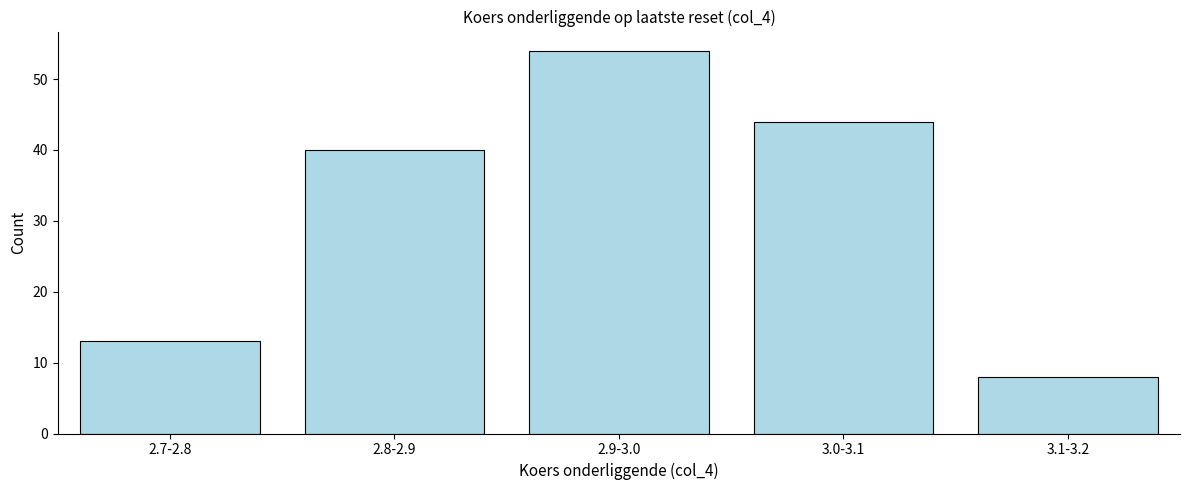

Reading left to right, transcribe all the data shown in this chart.

2.7-2.8=13	2.8-2.9=40	2.9-3.0=54	3.0-3.1=44	3.1-3.2=8